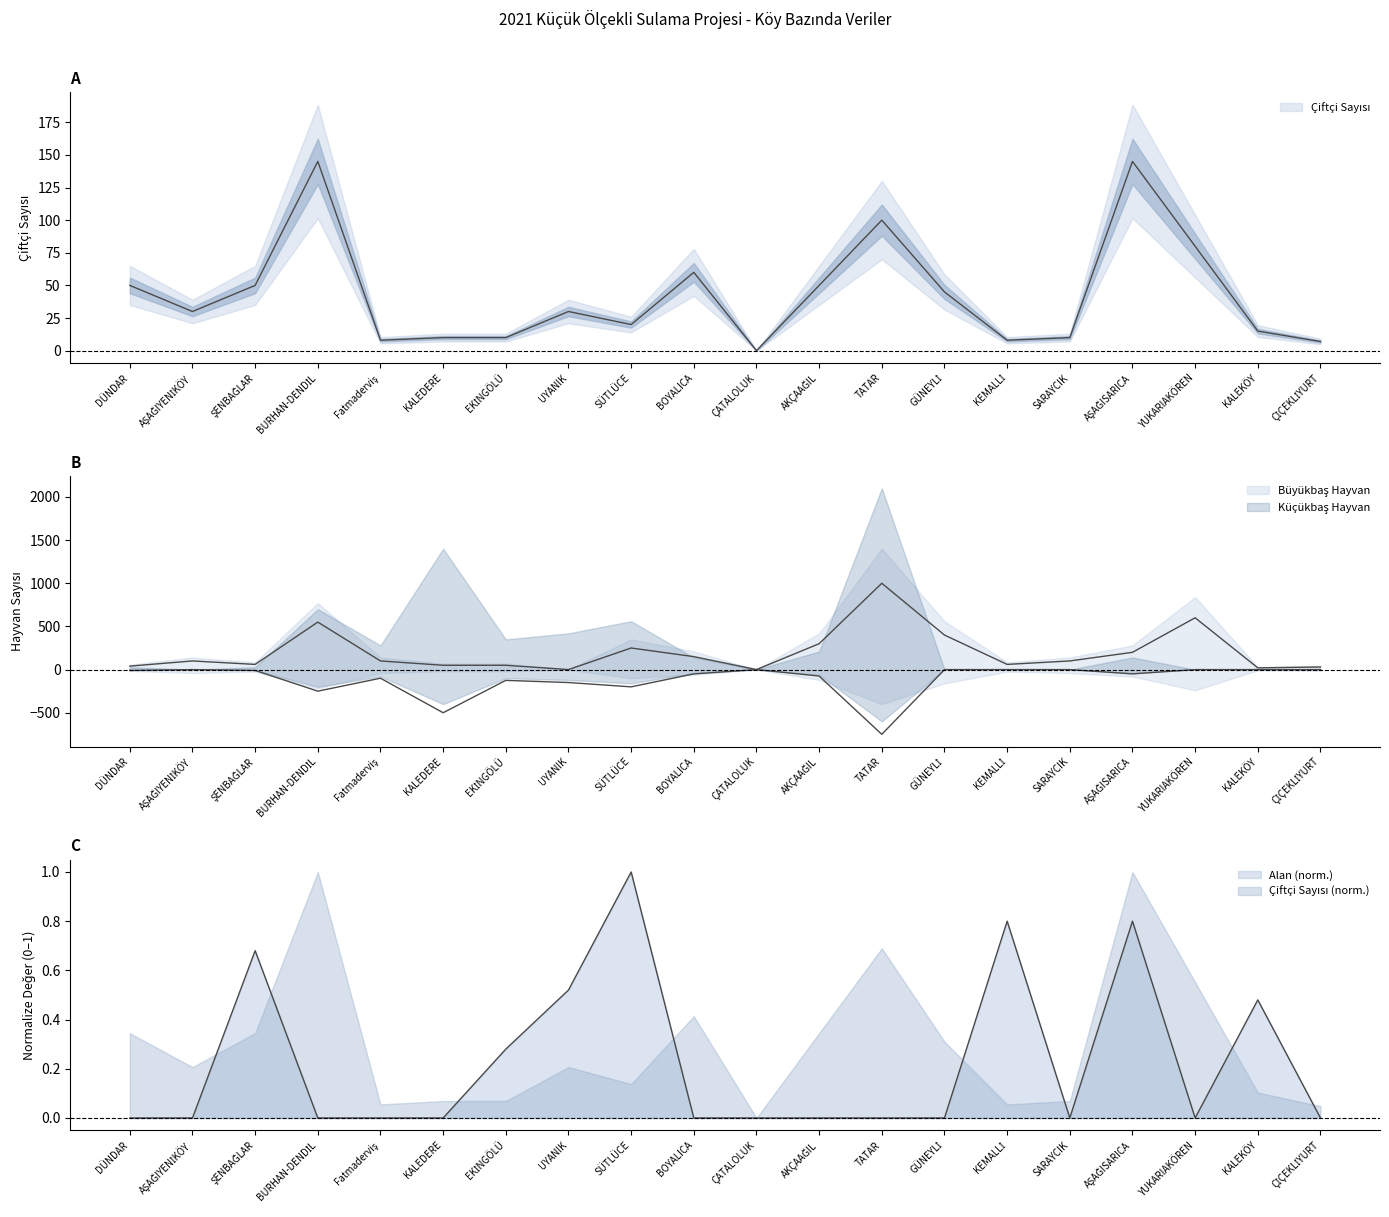

Reading left to right, extract all data points from this chart.

Çiftçi Sayısı (adet): 50.0	30.0	50.0	145.0	8.0	10.0	10.0	30.0	20.0	60.0	0.0	50.0	100.0	45.0	8.0	10.0	145.0	80.0	15.0	7.0
Alan (hektar): 0.0	0.0	0.7	0.0	0.0	0.0	0.3	0.5	1.0	0.0	0.0	0.0	0.0	0.0	0.8	0.0	0.8	0.0	0.5	0.0
Büyükbaş Hayvan: 40.0	100.0	60.0	550.0	100.0	50.0	50.0	0.0	250.0	150.0	0.0	300.0	1000.0	400.0	60.0	100.0	200.0	600.0	20.0	30.0
Küçükbaş Hayvan: -10.0	-0.0	-10.0	-250.0	-100.0	-500.0	-125.0	-150.0	-200.0	-50.0	-0.0	-75.0	-750.0	-0.0	-0.0	-0.0	-50.0	-0.0	-0.0	-0.0